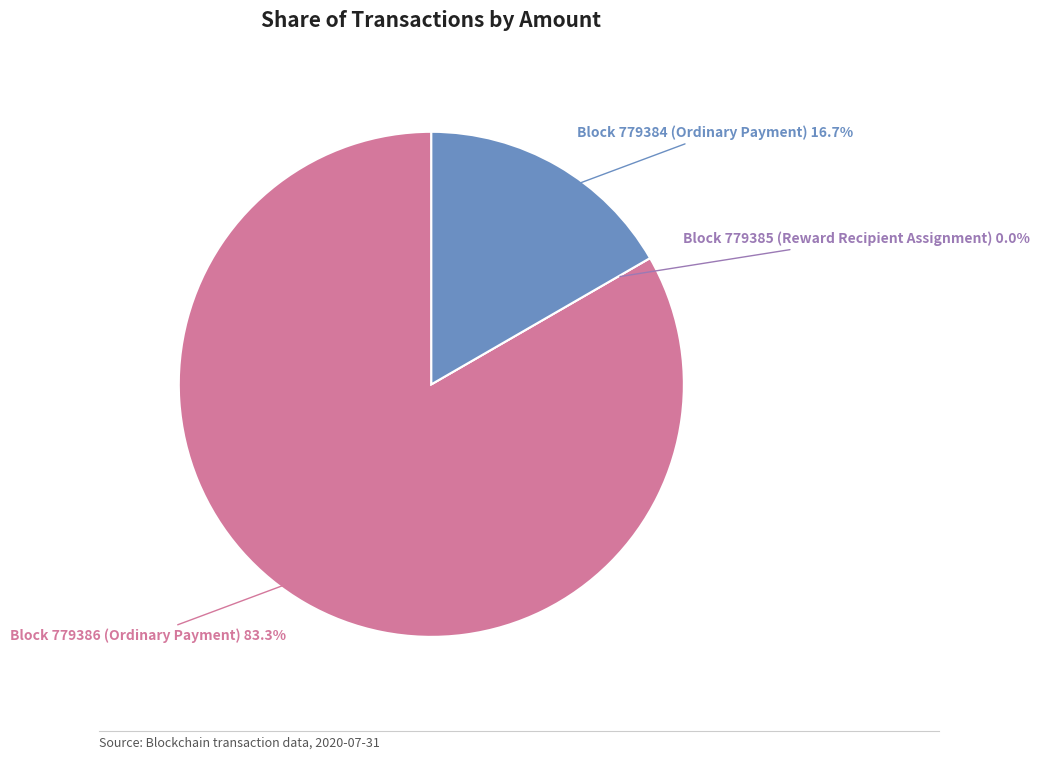

Is there a majority slice in this chart?

Yes